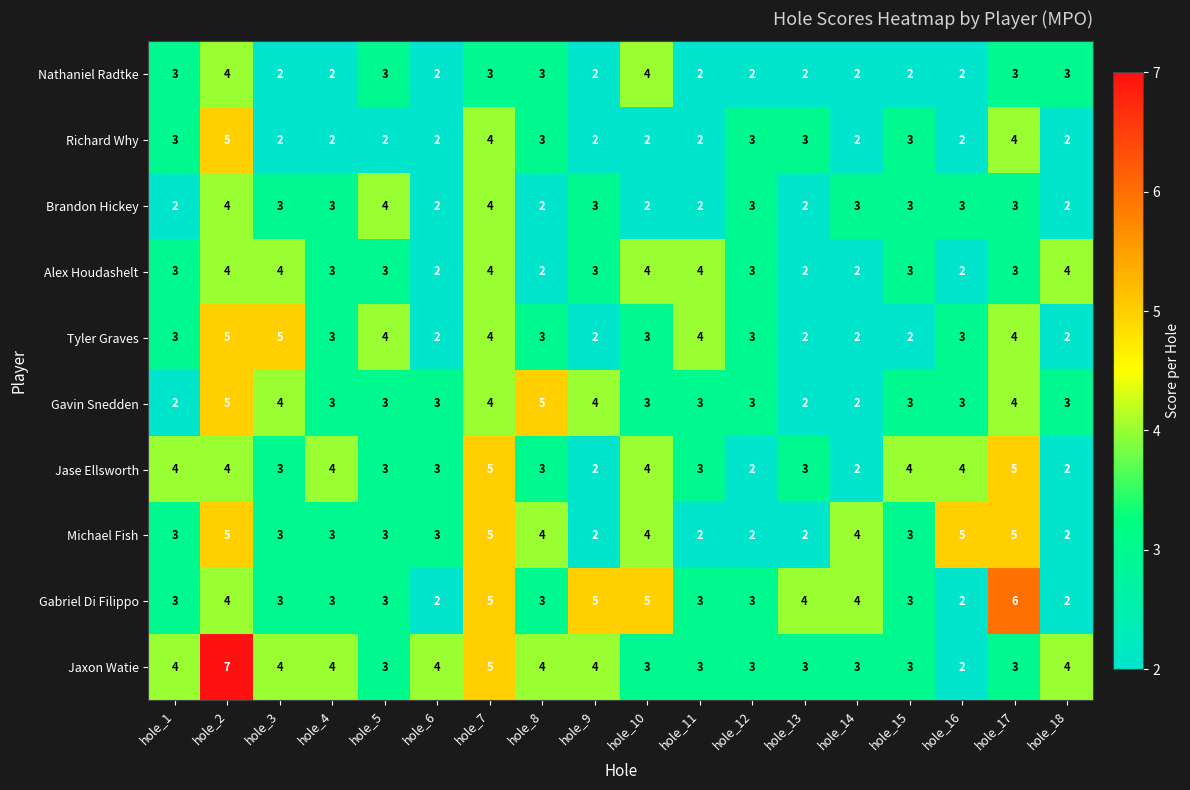

What is the total value across all series at hole_17?

40